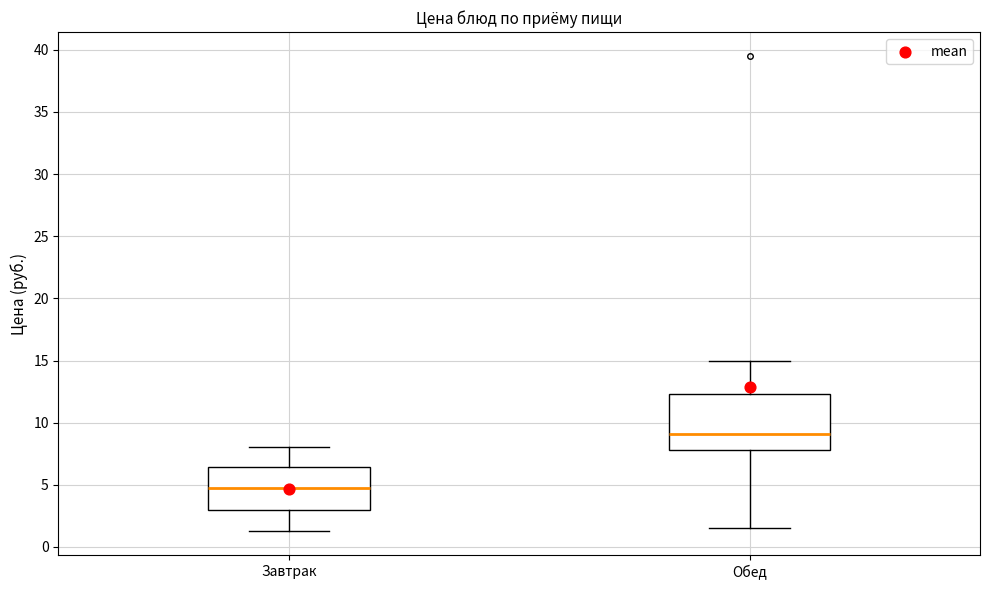

Which box has the highest median line?

Обед